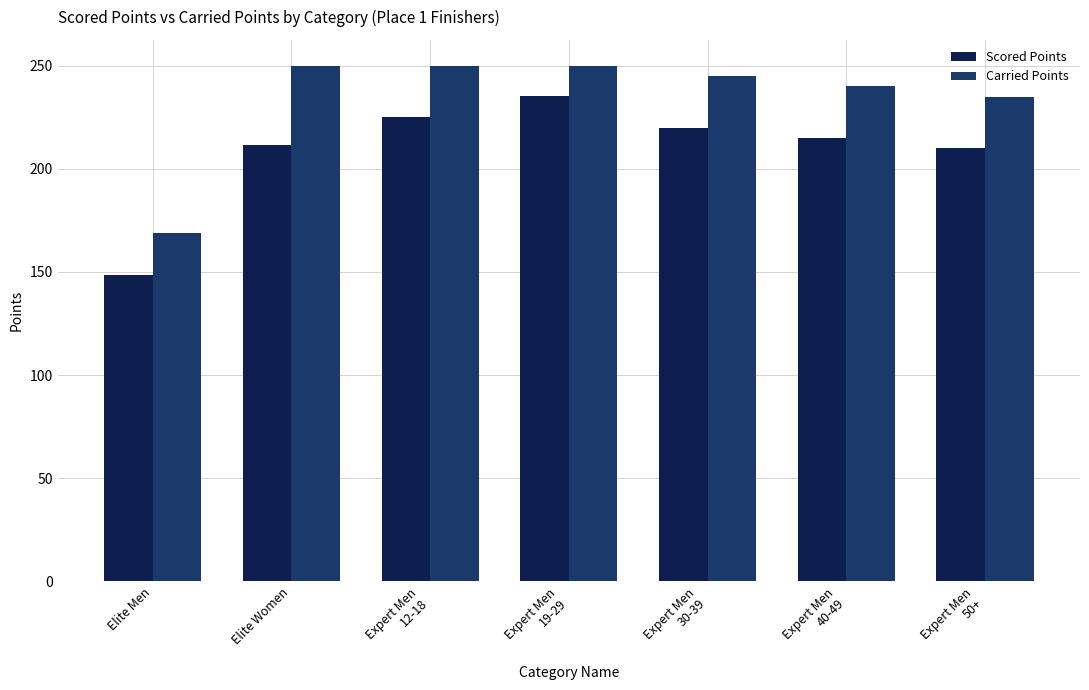

What is the value of the Scored Points bar at the 4th from the left?

235.3